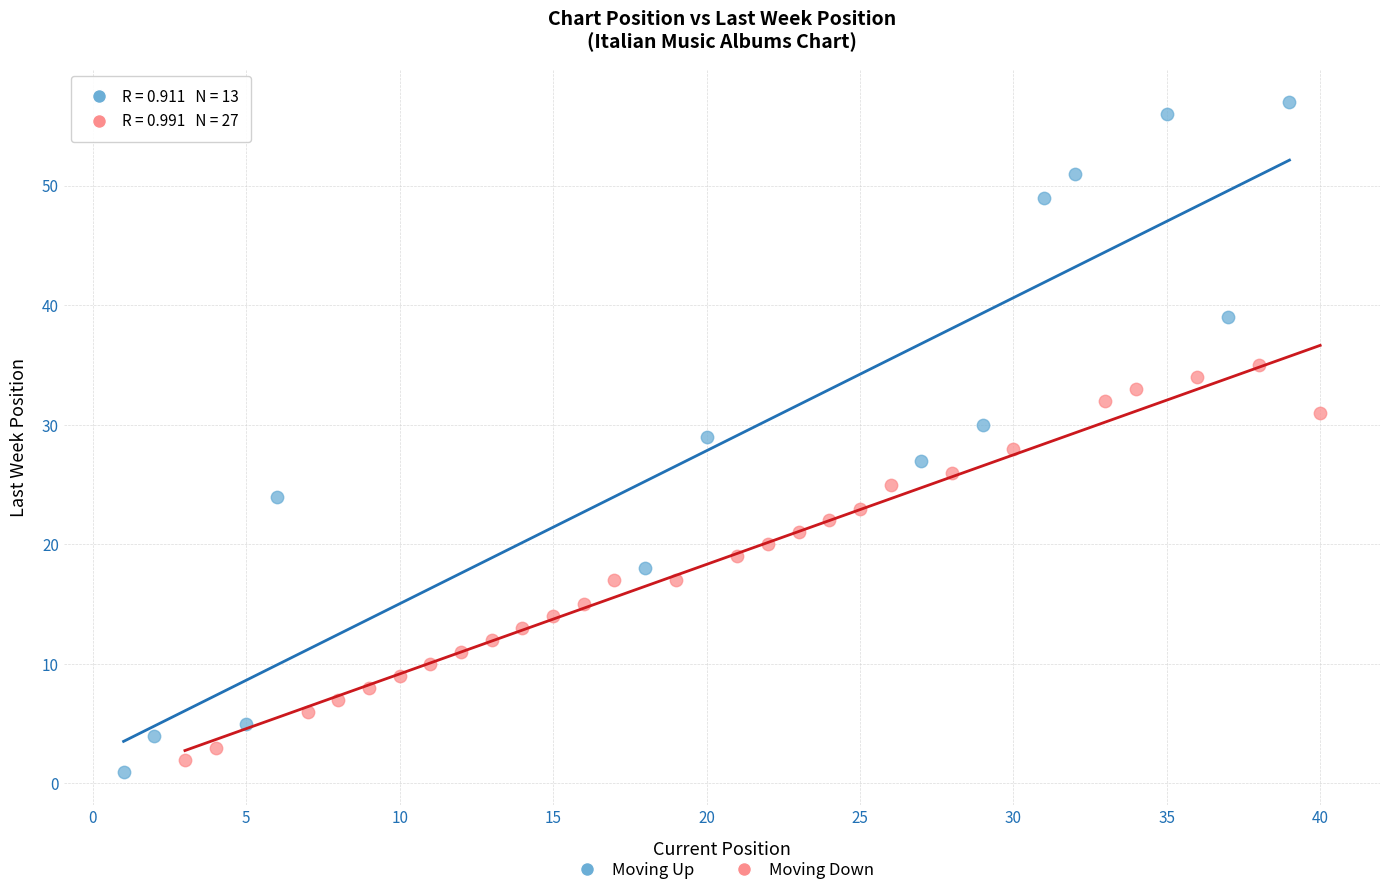

Which series has the largest Y range (max minus min)?

Moving Up